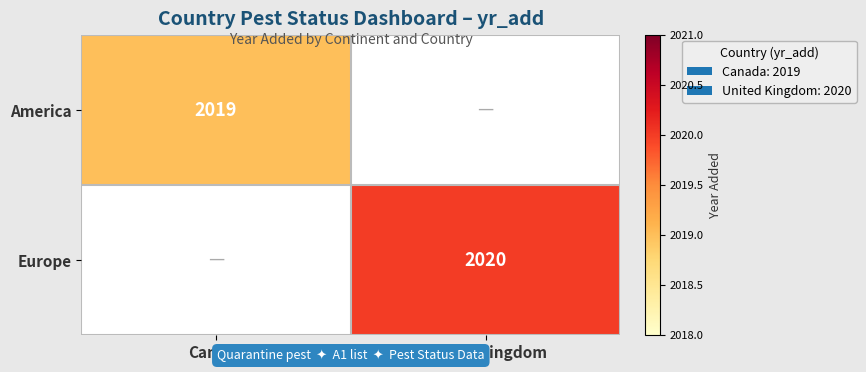

True or false: Europe has a value of 2020 at United Kingdom.

True